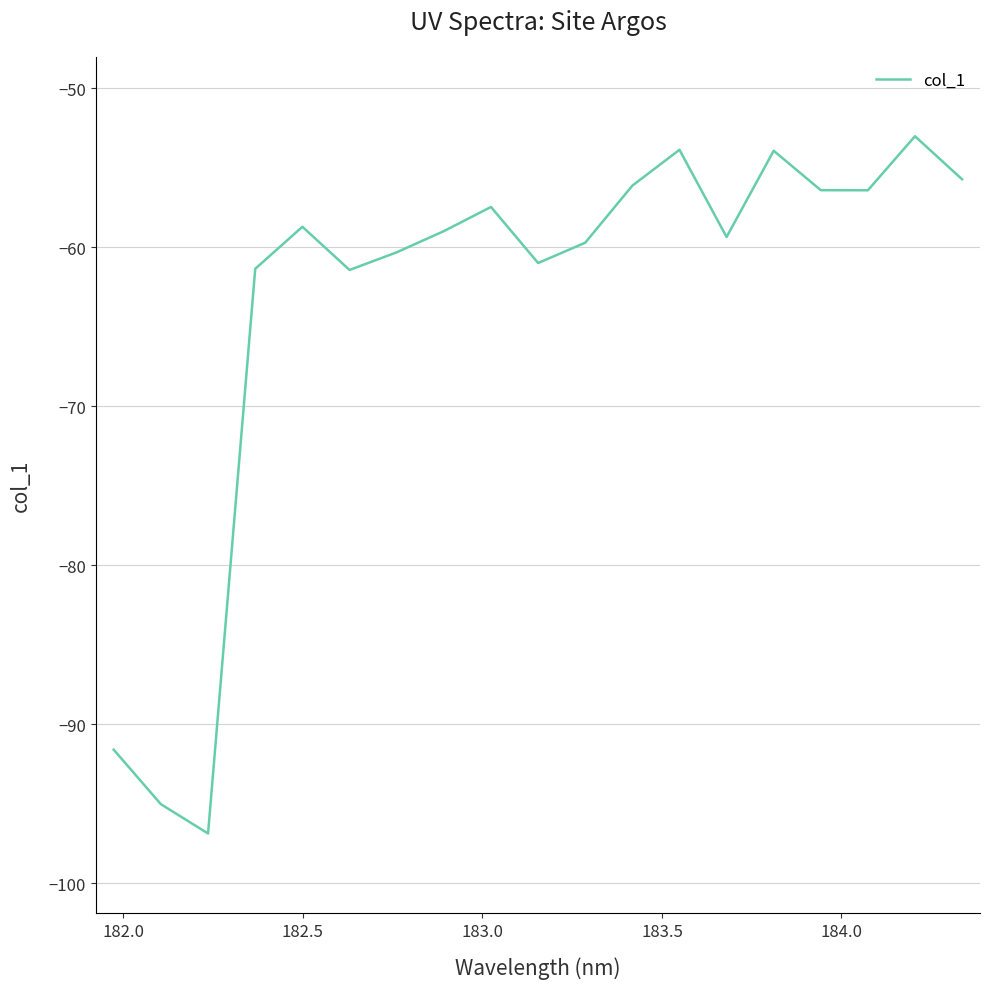

Count the number of categories in the chart.

19